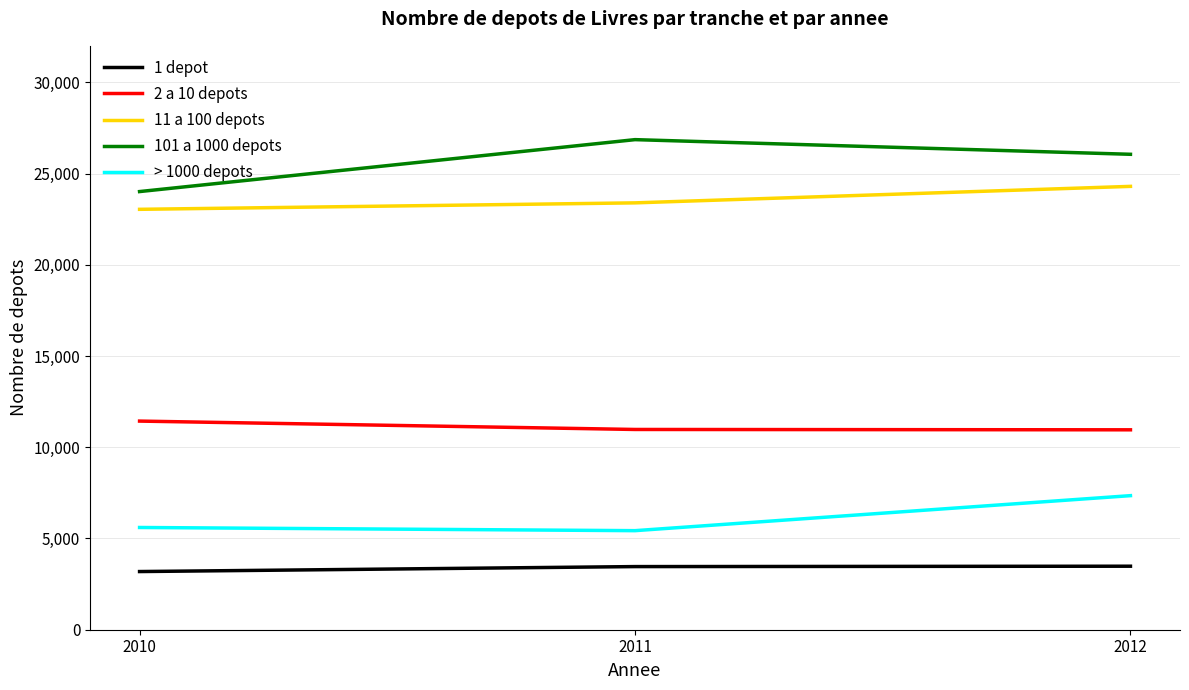

True or false: 2 a 10 depots has a value of 10956 at 2012.

True